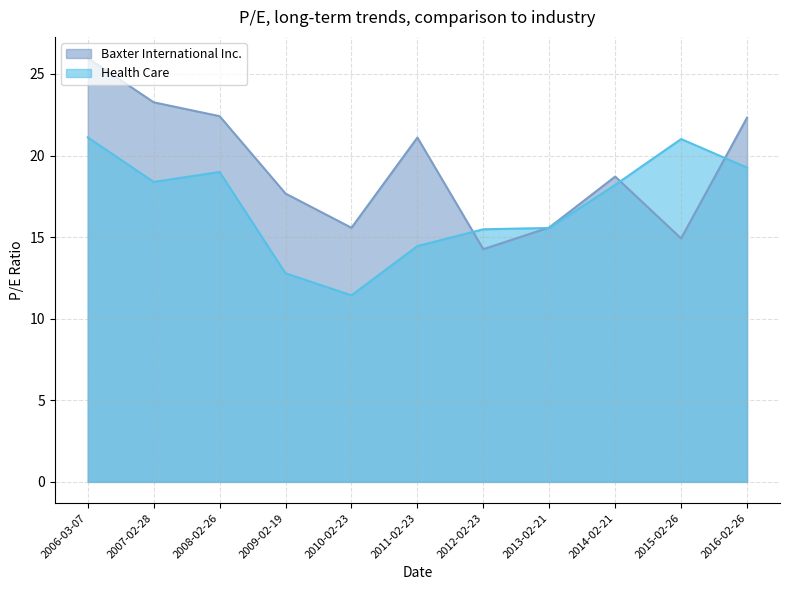

Where does the Baxter International Inc. series first go above 18?

2006-03-07